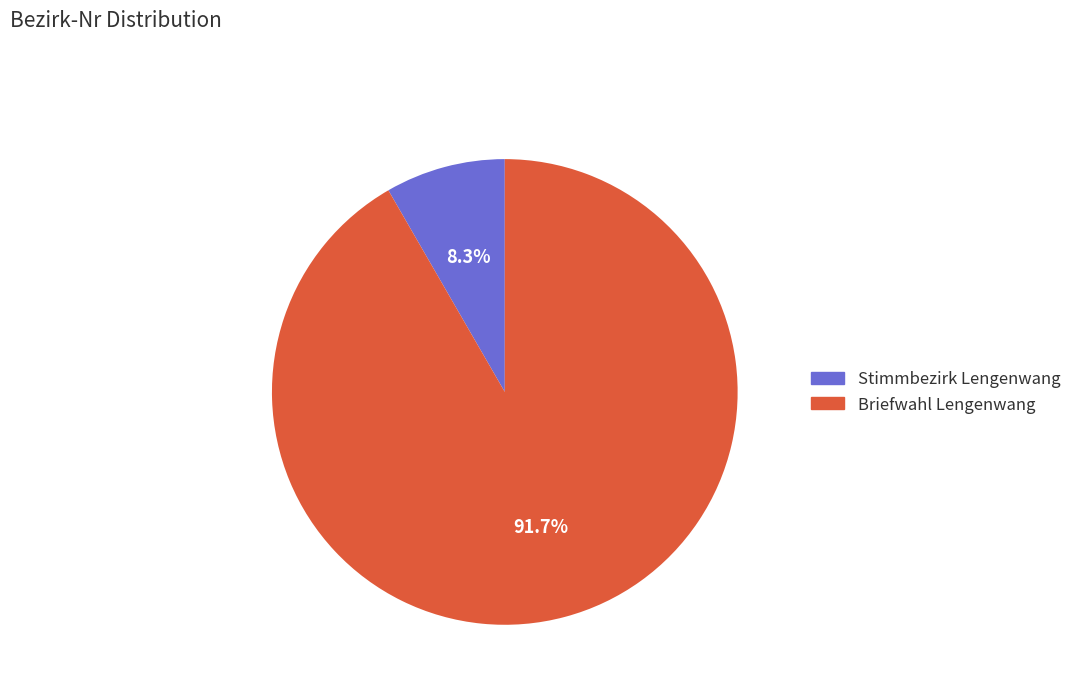

How many slices are in this pie chart?

2